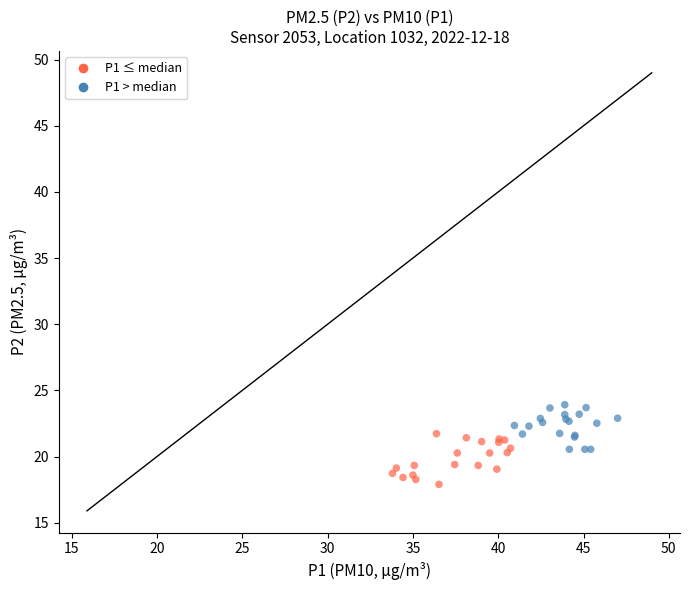

Which series contains the lowest Y value?

P1 ≤ median